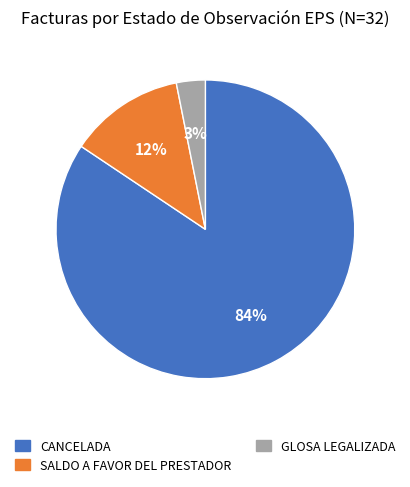

To the nearest percent, what portion does GLOSA LEGALIZADA represent?

3%